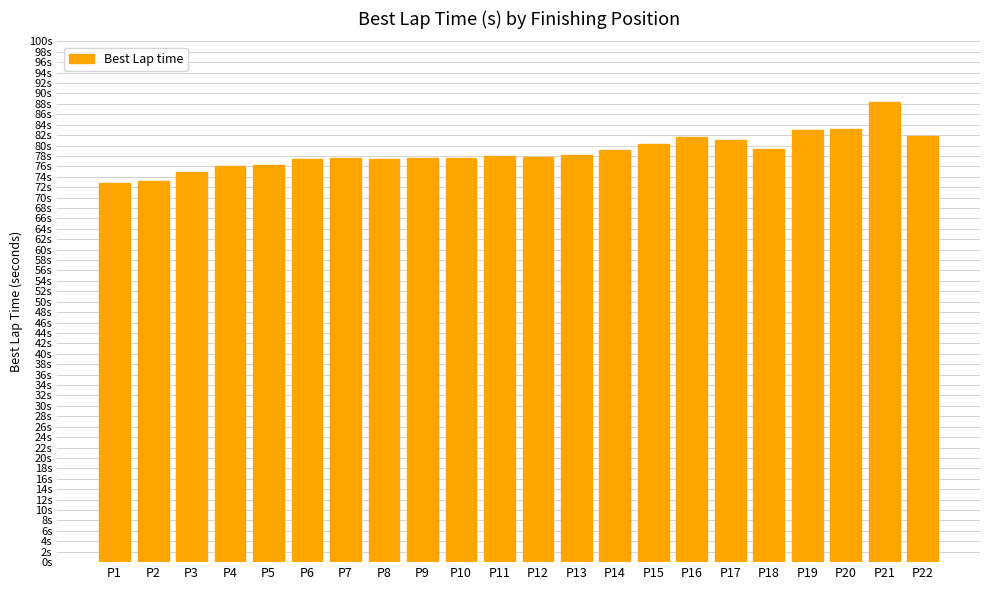

Does the chart contain any negative values?

No